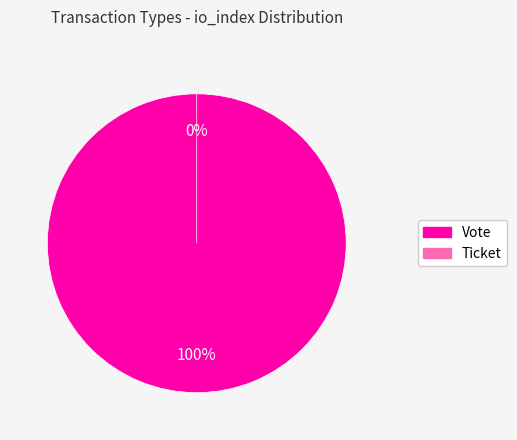

How many slices are in this pie chart?

2